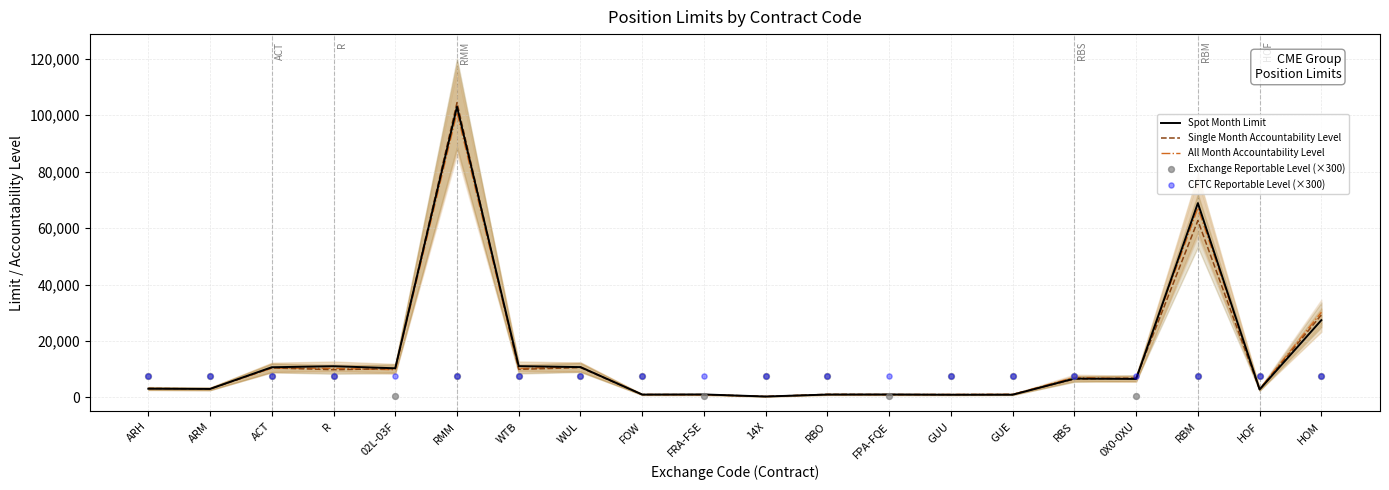

At how many categories does at least one series exceed 95076?

1